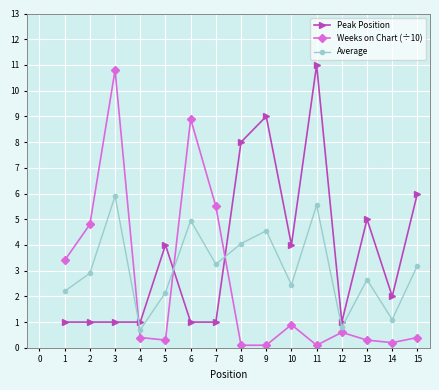

What is the spread (max minus min) of values at 3?

9.8